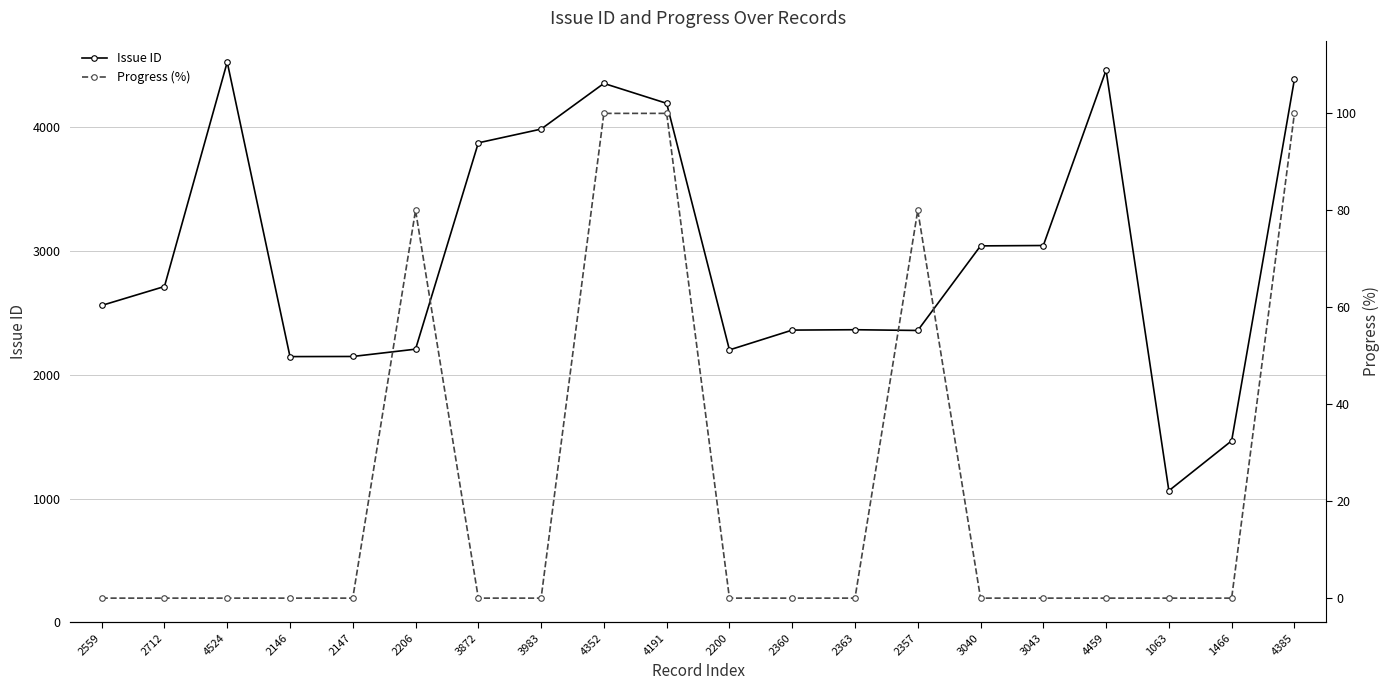

At which category is the sum across all series the highest?

4524